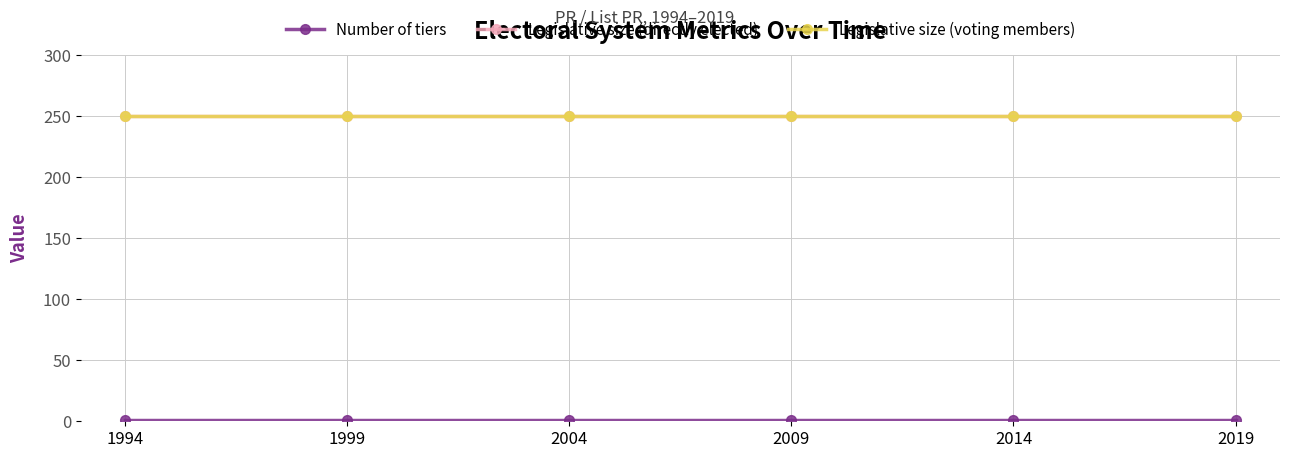

Is this an area chart (filled region under the line)?

No